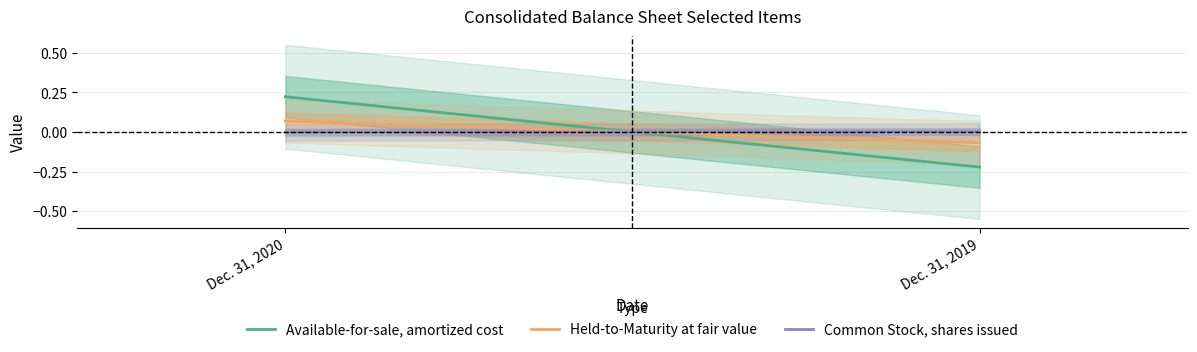

What is the maximum value shown in the chart?

0.2